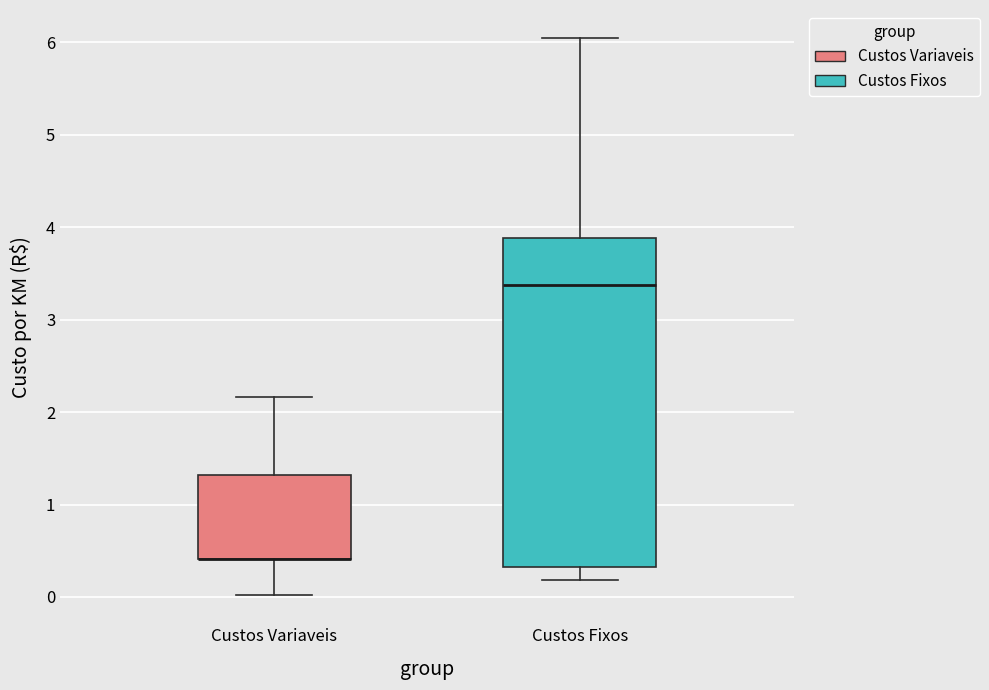

Comparing the boxes themselves (not the whiskers), which one is the tallest?

Custos Fixos